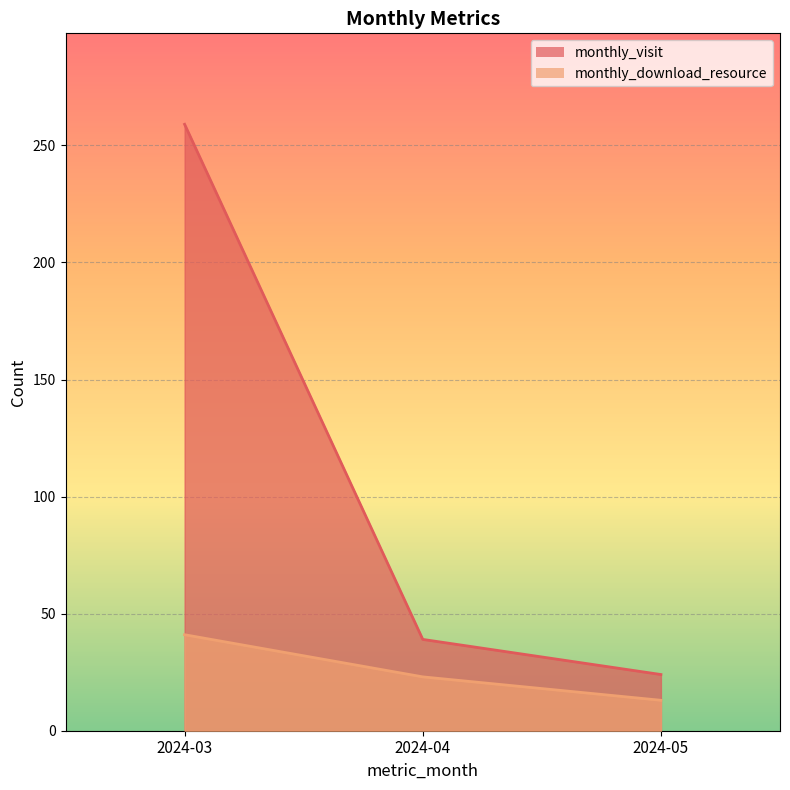

Rank the series by their maximum value, from highest to lowest.

monthly_visit, monthly_download_resource